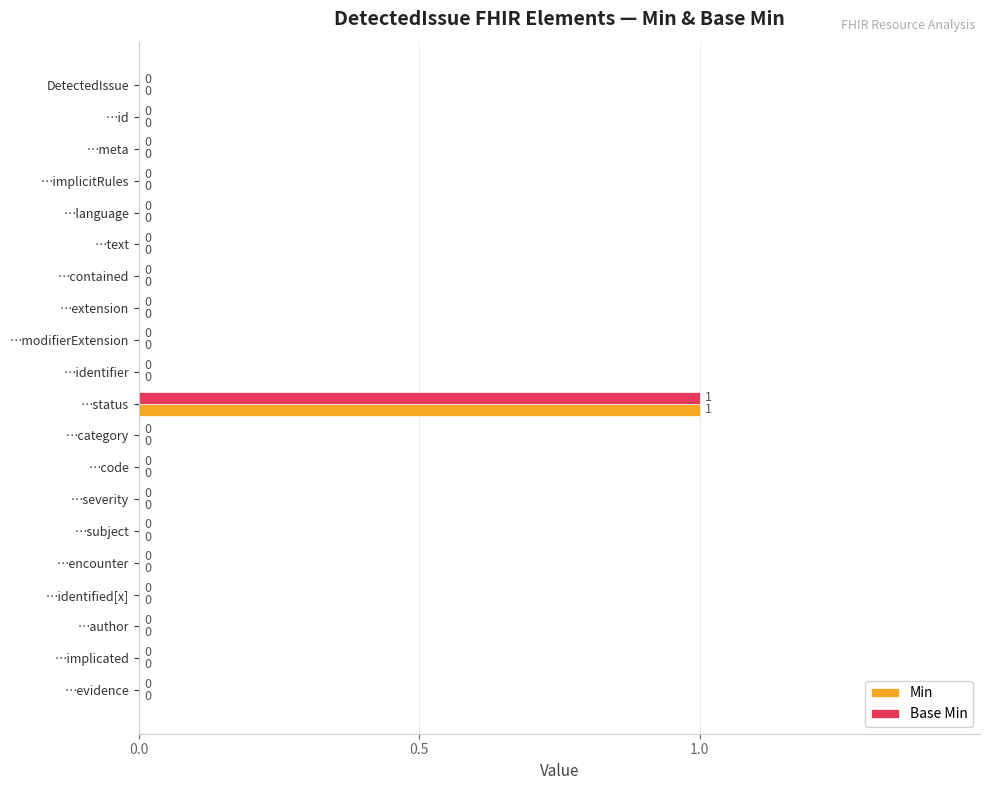

How many Base Min values are between 0 and 1?

20